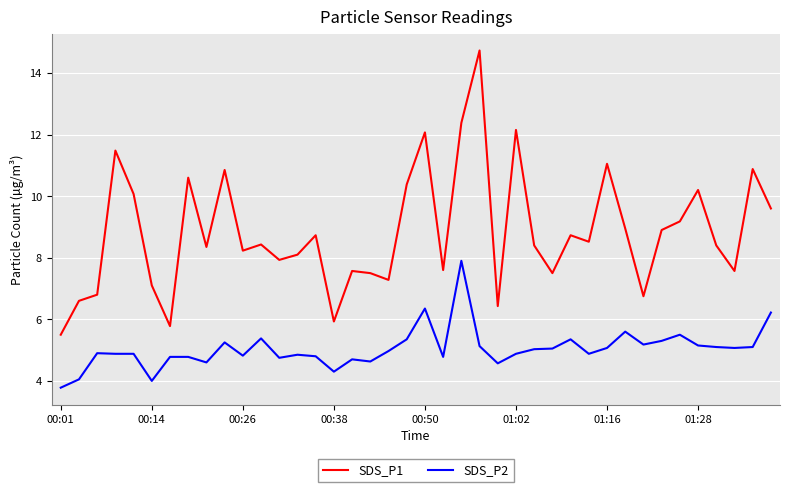

What is the smallest value displayed?

3.8